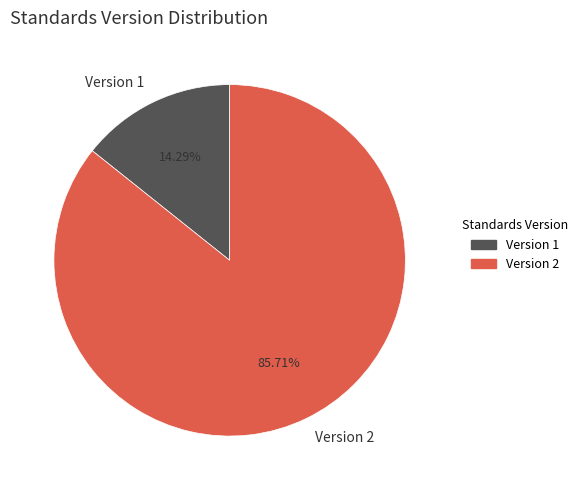

Rank the categories by value from lowest to highest.

Version 1, Version 2